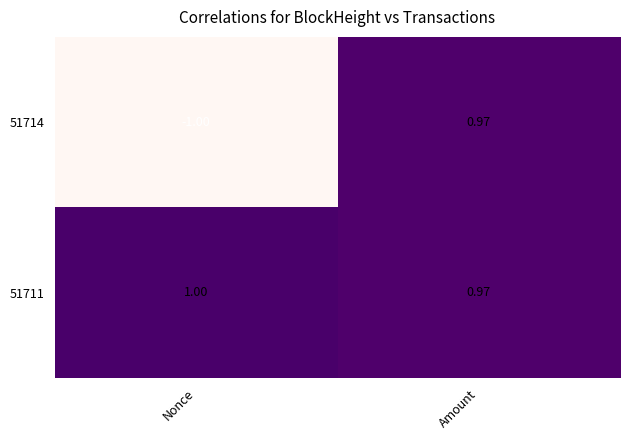

At Nonce, list the series in order from smallest to largest.

51714, 51711